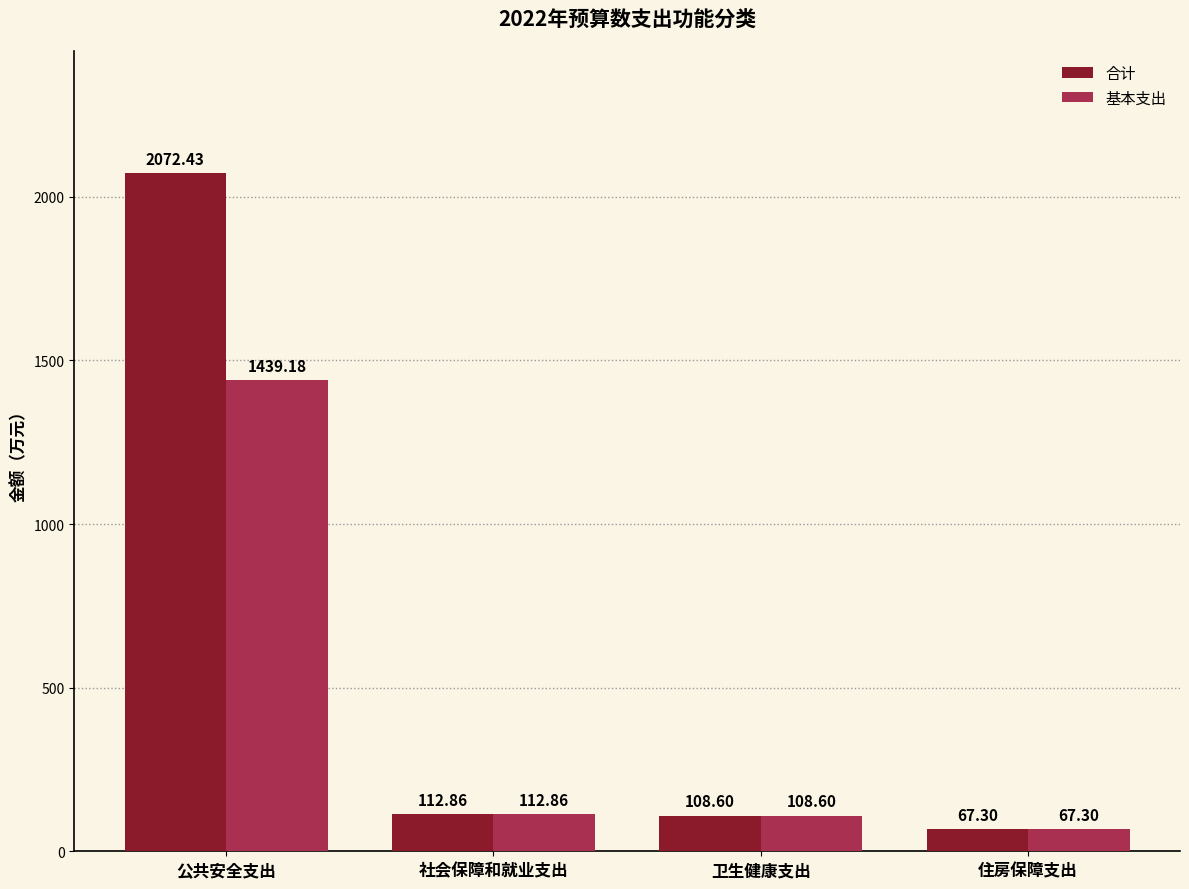

Rank the series by their maximum value, from highest to lowest.

合计, 基本支出